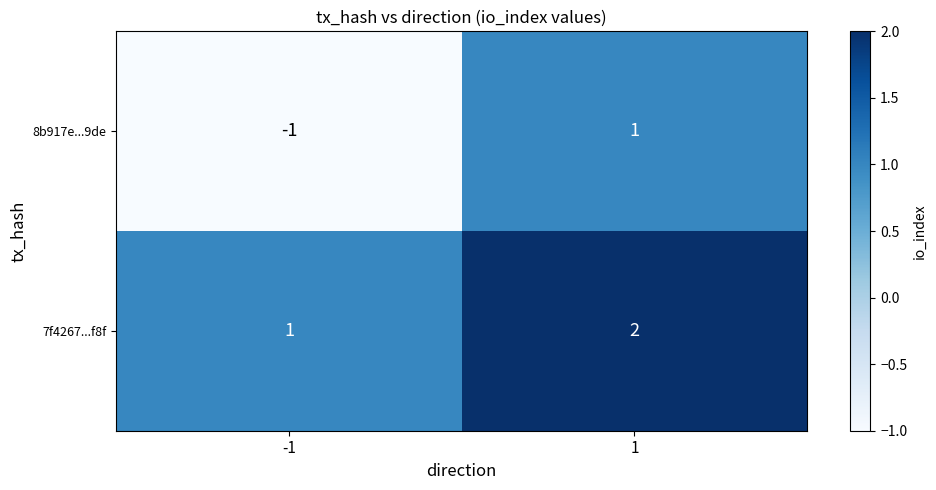

What is the sum of all 7f4267...f8f values?

3